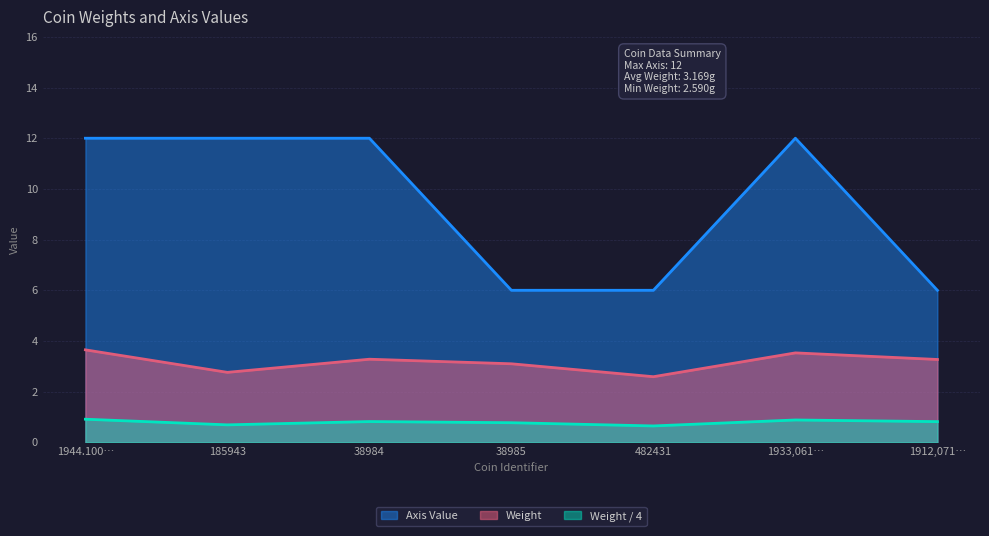

What is the difference between the maximum and minimum values in the Axis Value series?

6.0